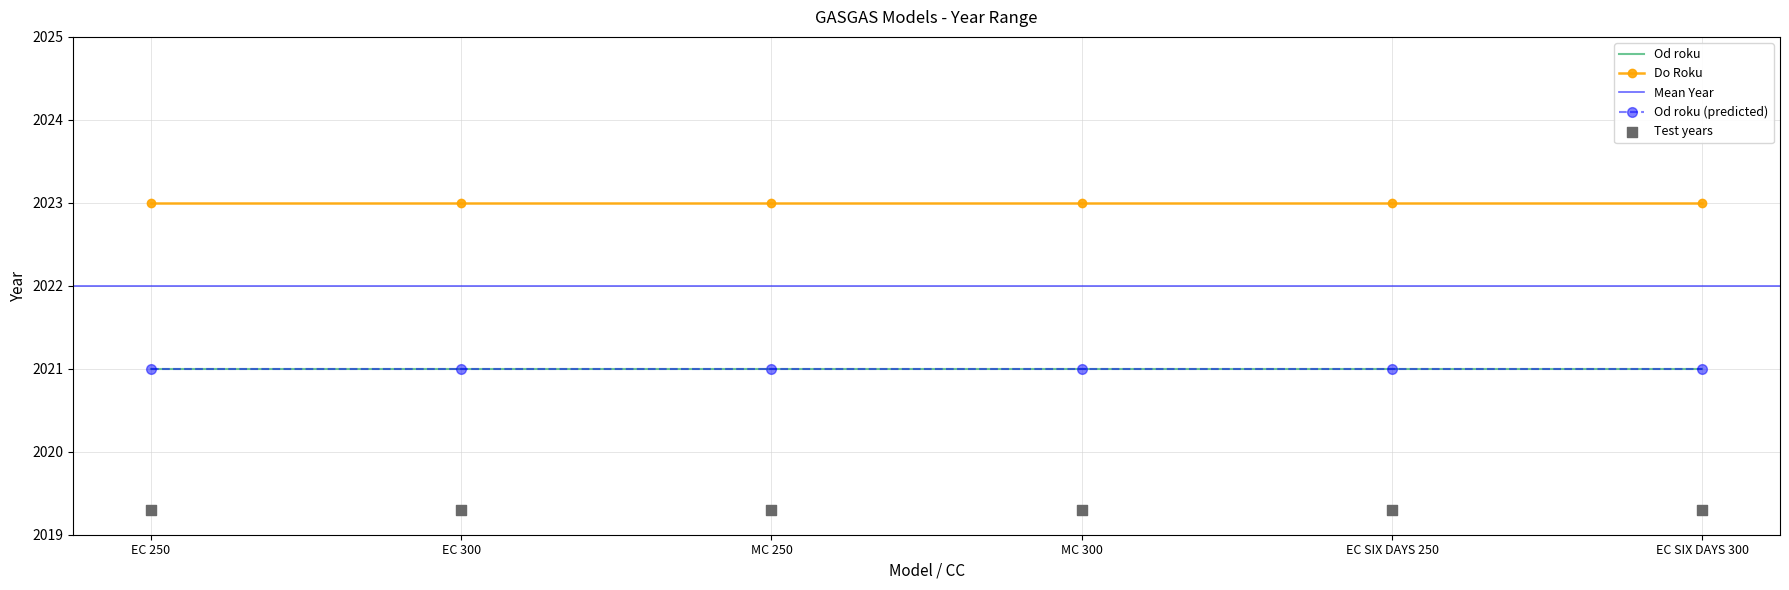

Is the value of Od roku at EC 300 greater than the value of Do Roku at MC 250?

No